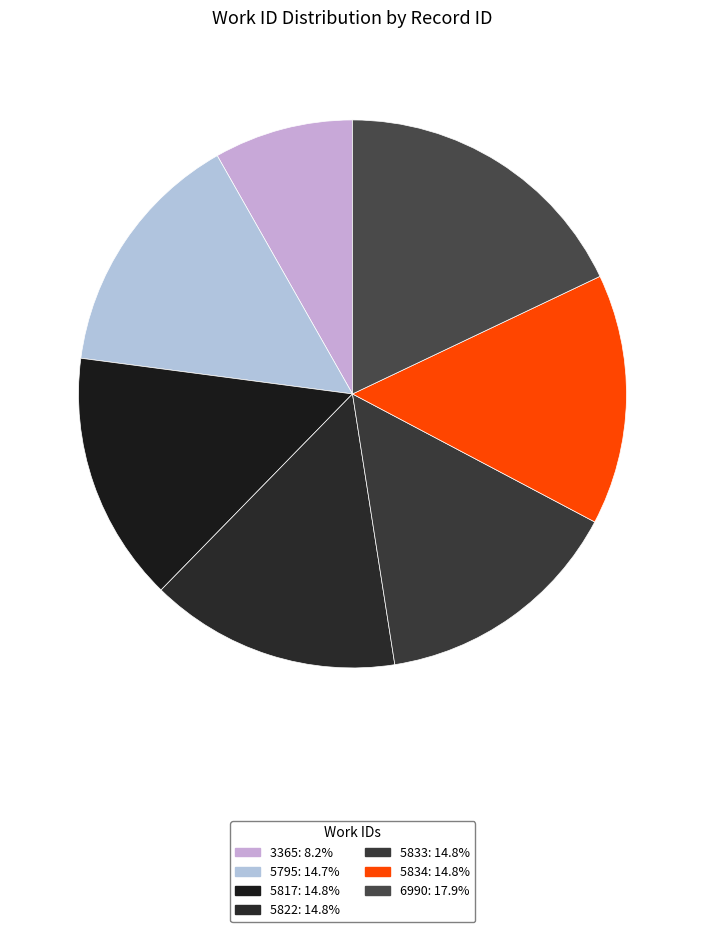

Does 6990 account for over 50% of the chart?

No